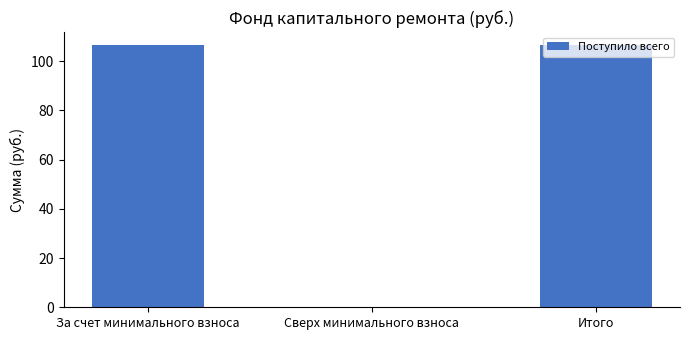

Approximately how many times larger is the value at Итого compared to За счет минимального взноса?

1.0